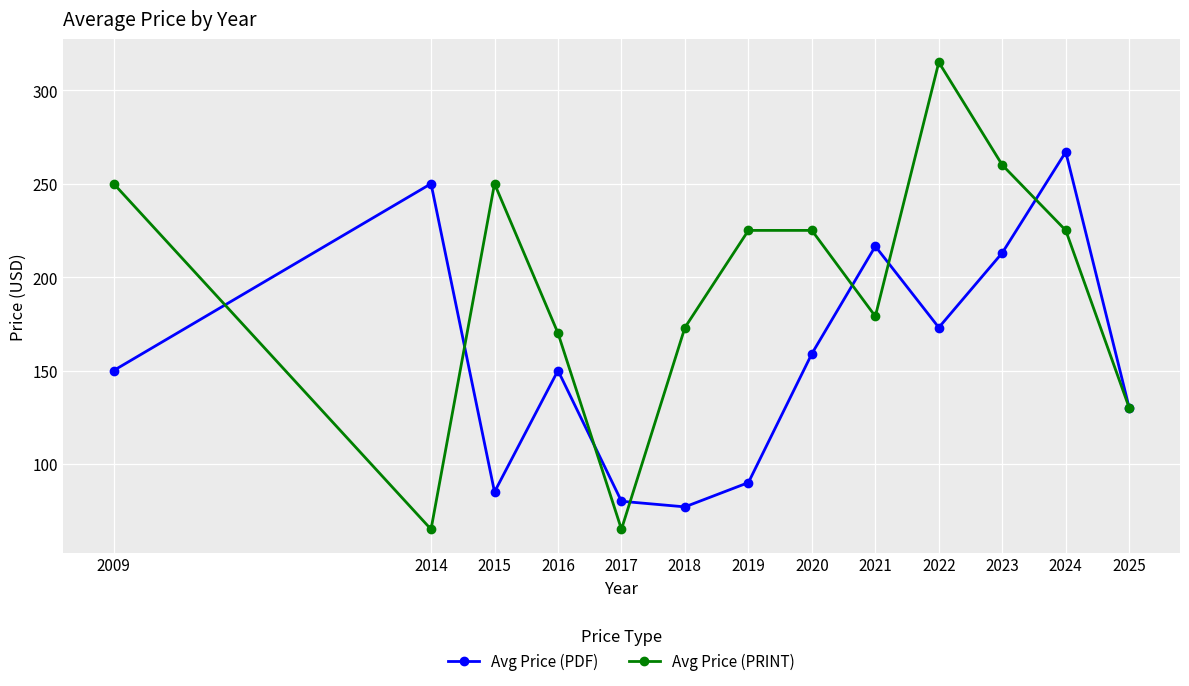

What is the difference between the second highest and second lowest values in the Avg Price (PDF) series?

170.0